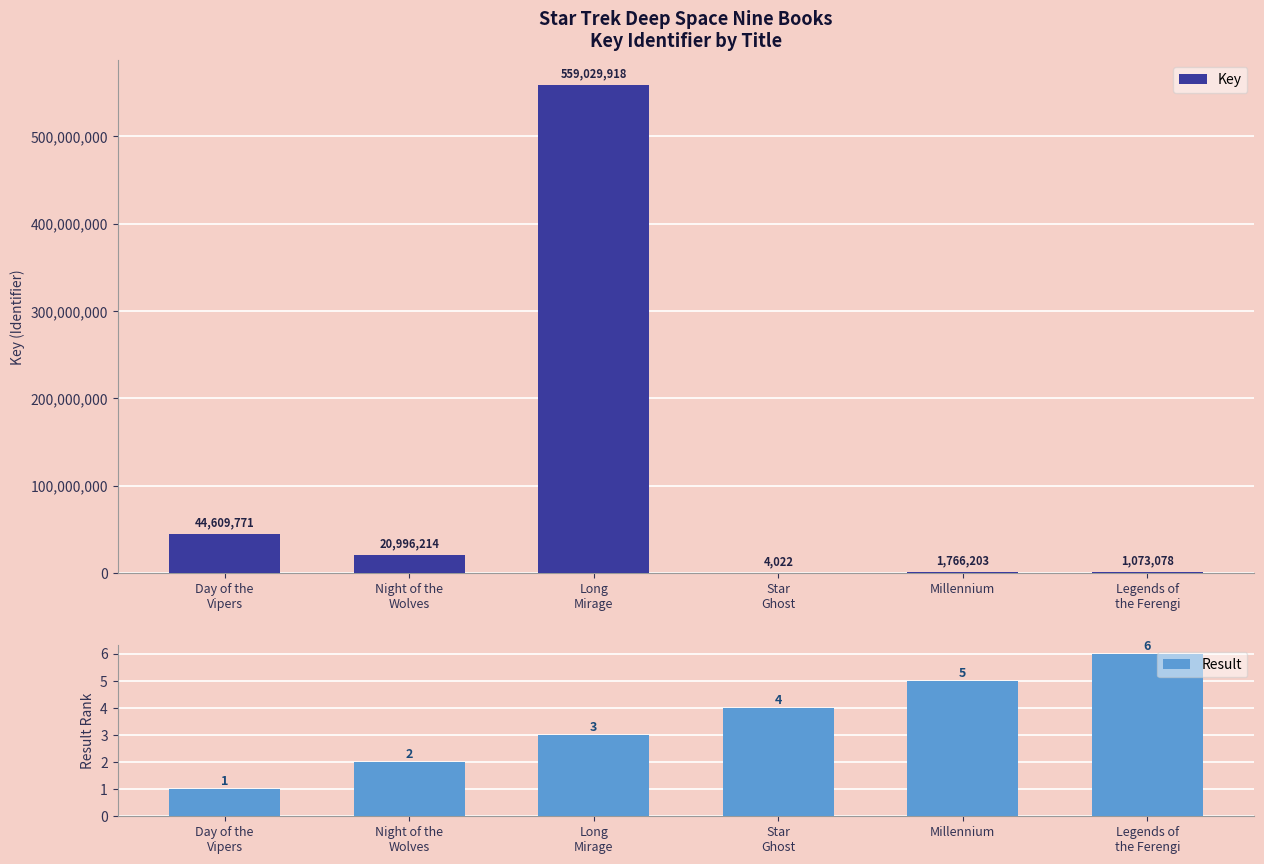

What is the label of the 4th bar from the left?

Star
Ghost